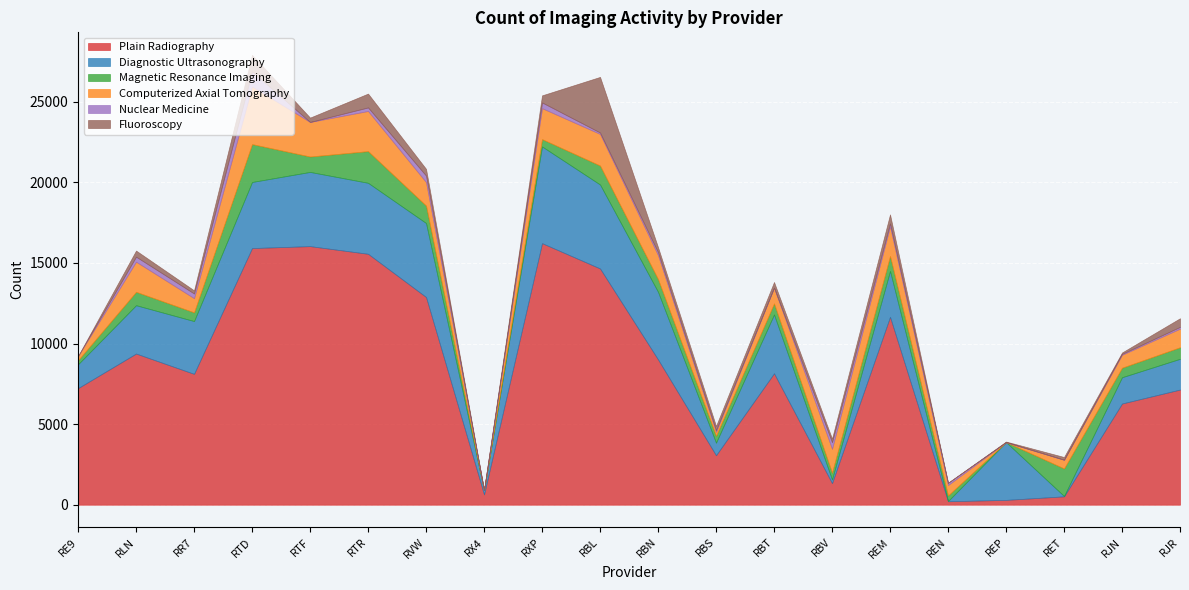

Reading left to right, list all the values displayed in this chart.

Plain Radiography: RE9=7235	RLN=9380	RR7=8120	RTD=15925	RTF=16045	RTR=15570	RVW=12890	RX4=640	RXP=16230	RBL=14660	RBN=9015	RBS=3070	RBT=8155	RBV=1340	REM=11660	REN=215	REP=300	RET=520	RJN=6280	RJR=7145
Diagnostic Ultrasonography: RE9=1480	RLN=3000	RR7=3275	RTD=4100	RTF=4605	RTR=4405	RVW=4590	RX4=265	RXP=6000	RBL=5210	RBN=4195	RBS=780	RBT=3650	RBV=225	REM=2845	REN=15	REP=3585	RET=20	RJN=1630	RJR=1910
Magnetic Resonance Imaging: RE9=250	RLN=830	RR7=540	RTD=2350	RTF=955	RTR=1965	RVW=1080	RX4=0	RXP=455	RBL=1175	RBN=785	RBS=425	RBT=685	RBV=420	REM=925	REN=345	REP=0	RET=1710	RJN=590	RJR=715
Computerized Axial Tomography: RE9=260	RLN=1870	RR7=880	RTD=3575	RTF=2145	RTR=2490	RVW=1460	RX4=0	RXP=1920	RBL=1960	RBN=1490	RBS=245	RBT=980	RBV=1485	REM=1840	REN=645	REP=0	RET=540	RJN=805	RJR=1155
Nuclear Medicine: RE9=0	RLN=310	RR7=290	RTD=940	RTF=0	RTR=220	RVW=400	RX4=0	RXP=355	RBL=90	RBN=180	RBS=105	RBT=0	RBV=410	REM=185	REN=140	REP=0	RET=0	RJN=55	RJR=110
Fluoroscopy: RE9=0	RLN=380	RR7=195	RTD=1025	RTF=270	RTR=860	RVW=420	RX4=0	RXP=440	RBL=3450	RBN=315	RBS=260	RBT=350	RBV=220	REM=560	REN=0	REP=35	RET=170	RJN=85	RJR=535